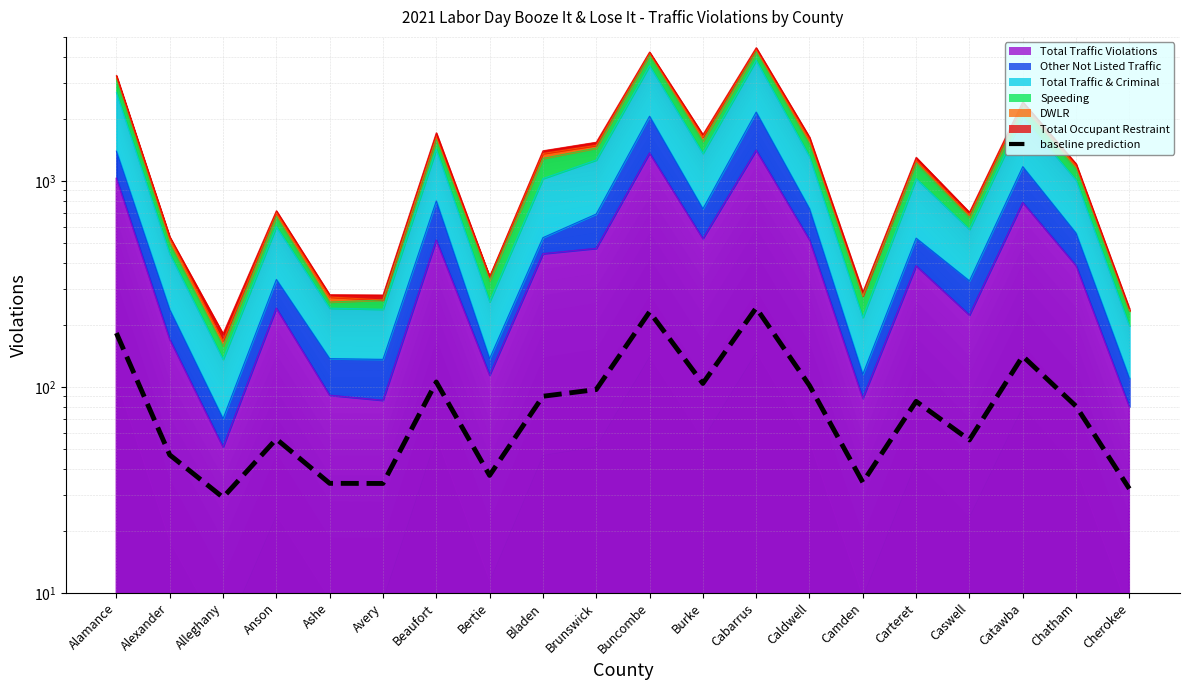

Rank the categories by value from highest to lowest.

Cabarrus, Buncombe, Alamance, Catawba, Beaufort, Burke, Caldwell, Brunswick, Bladen, Carteret, Chatham, Anson, Caswell, Alexander, Bertie, Camden, Ashe, Avery, Cherokee, Alleghany